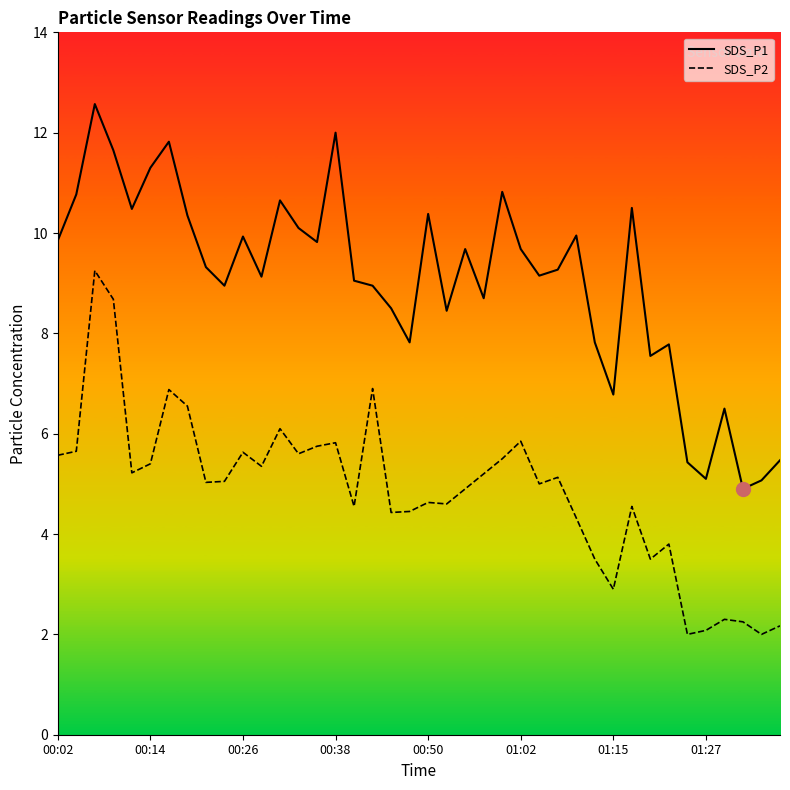

Is it true that SDS_P1 equals 9.7 at 22?

True